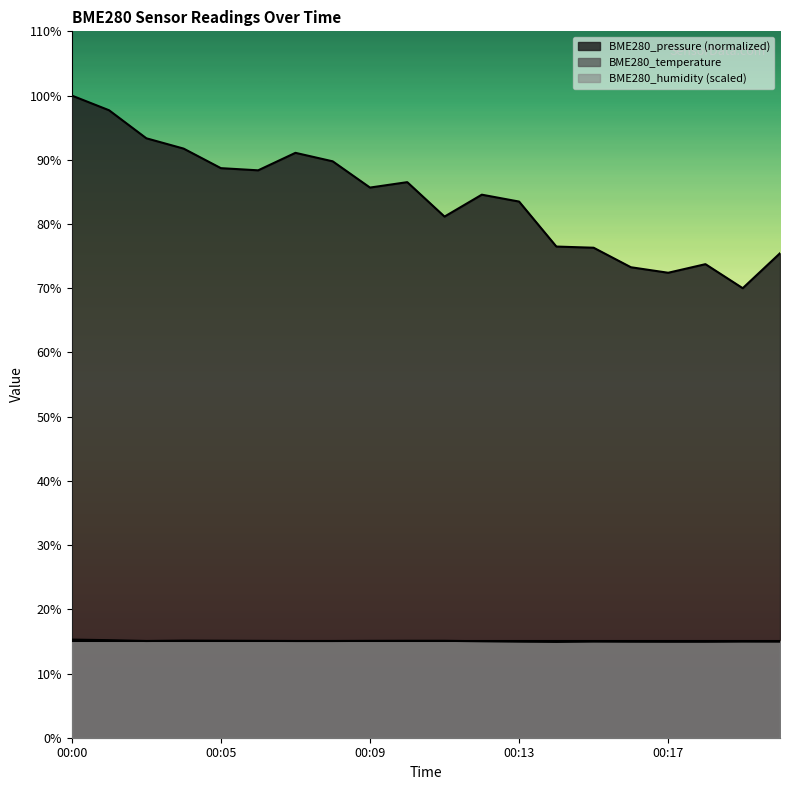

Where is BME280_temperature nearest to the value 15?

00:12